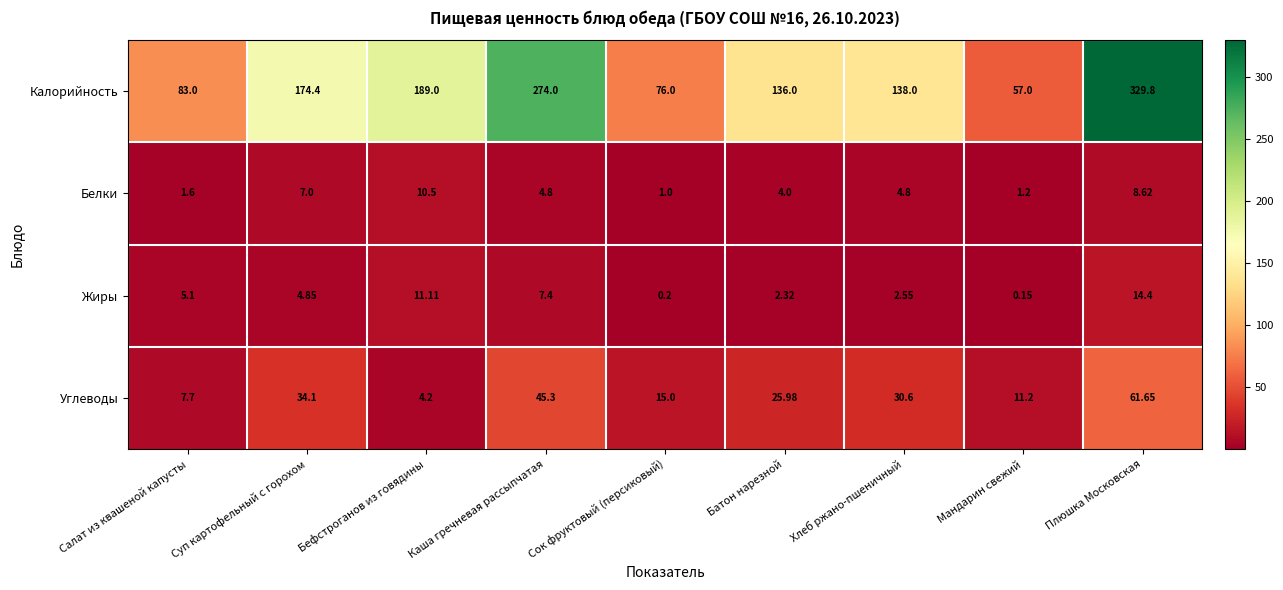

At which category is the sum across all series the highest?

Плюшка Московская